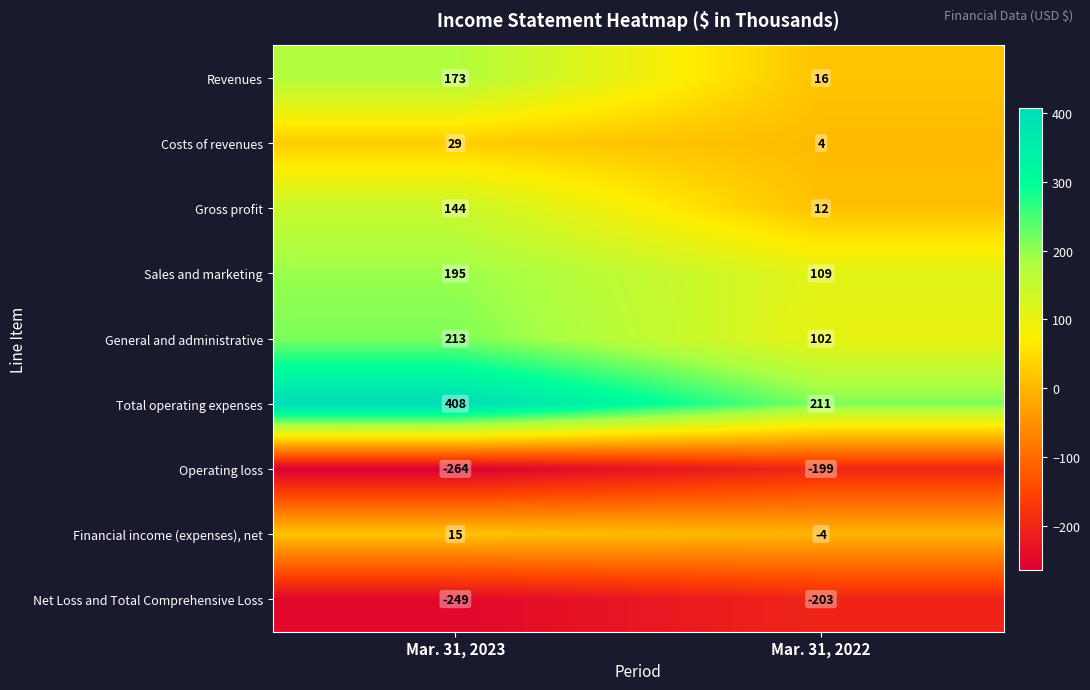

The Financial income (expenses), net series shows -1 at Mar. 31, 2022. True or false?

False